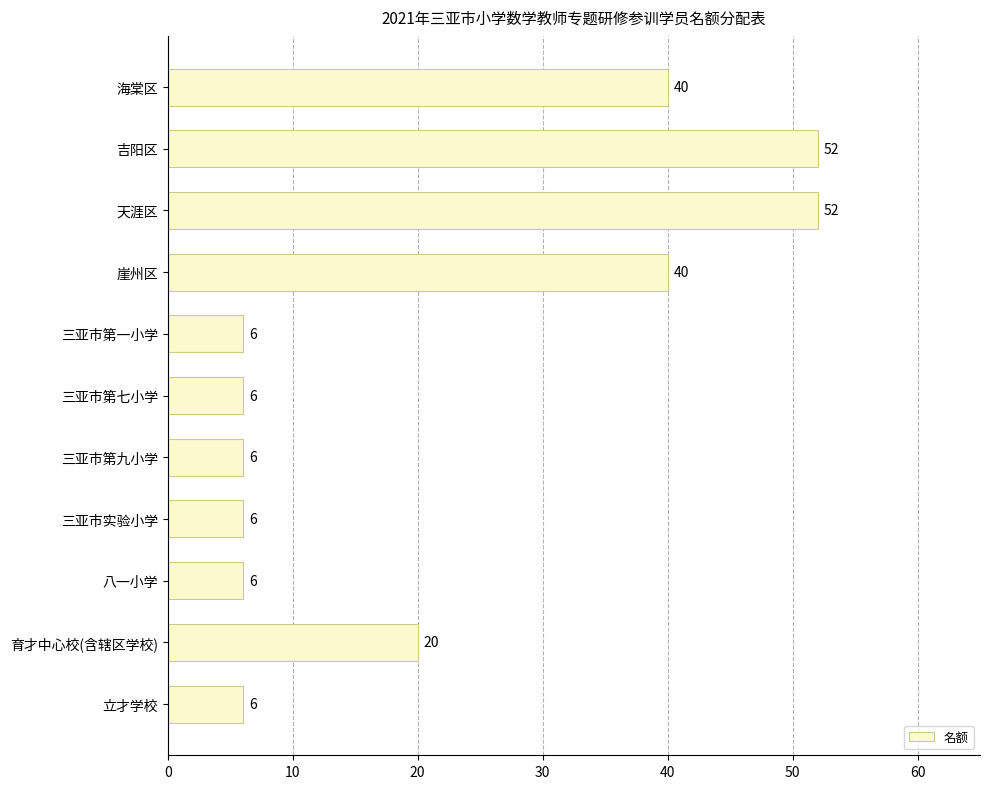

Between 三亚市第九小学 and 海棠区, which is larger?

海棠区